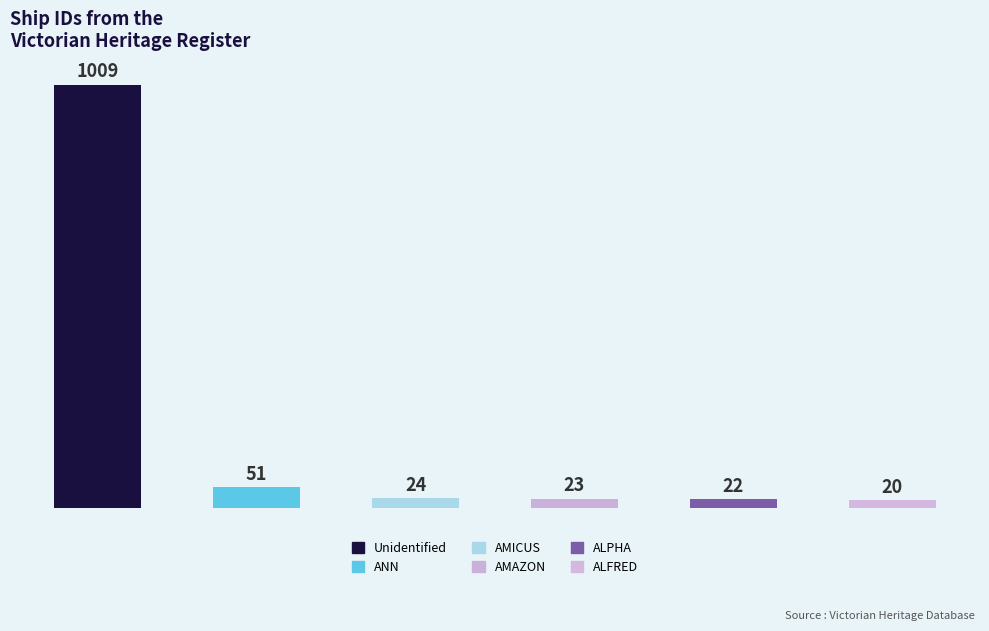

What is the sum of all values?

1149